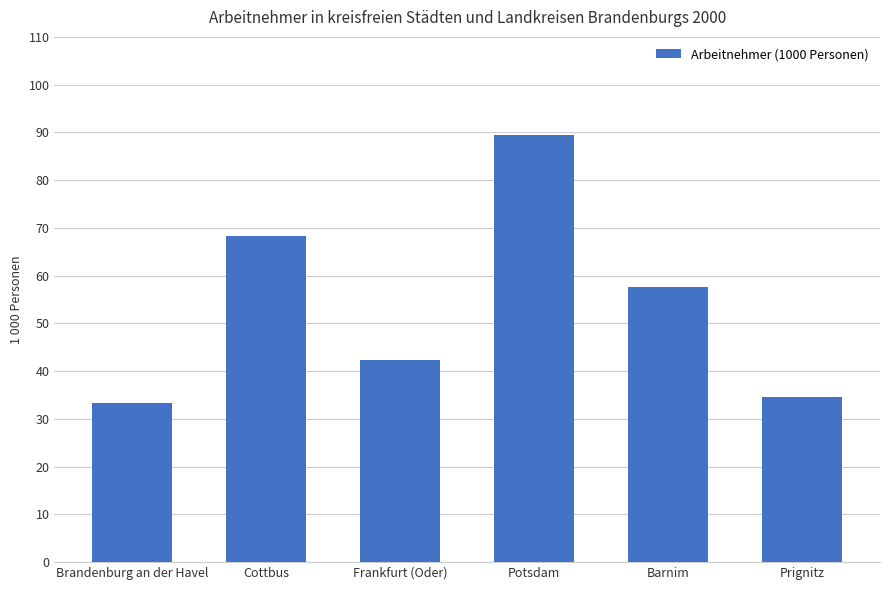

Is it true that the value at Potsdam is 89.5?

True